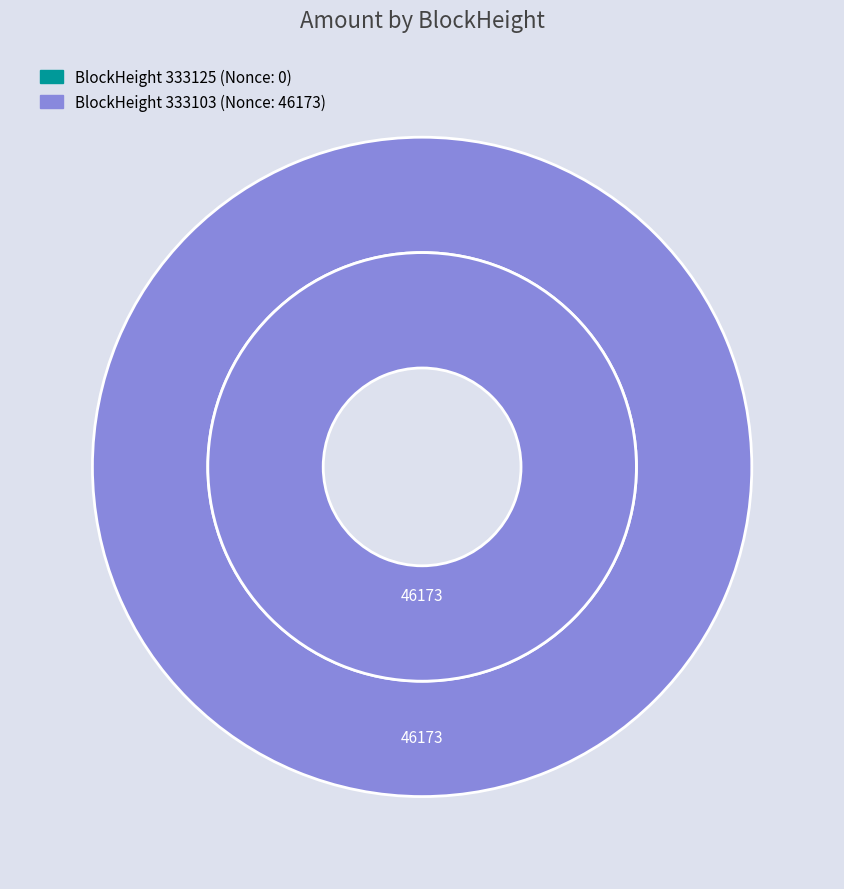

How many slices are in this pie chart?

2